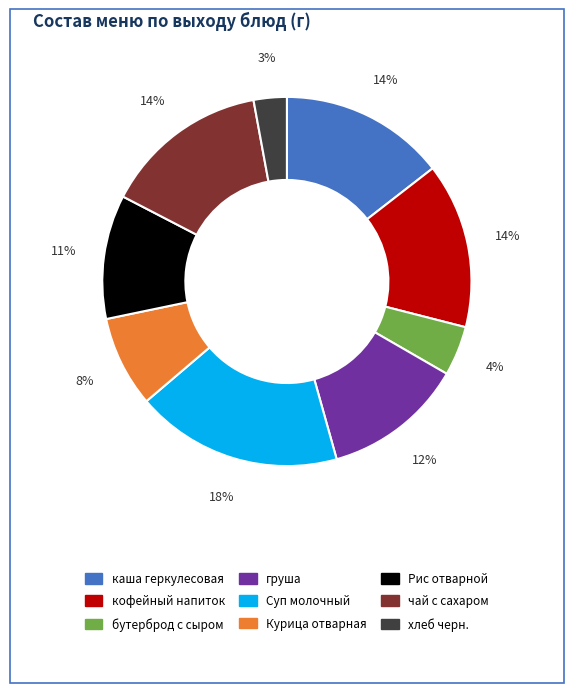

Approximately how many times larger is the value at бутерброд с сыром compared to Рис отварной?

0.4